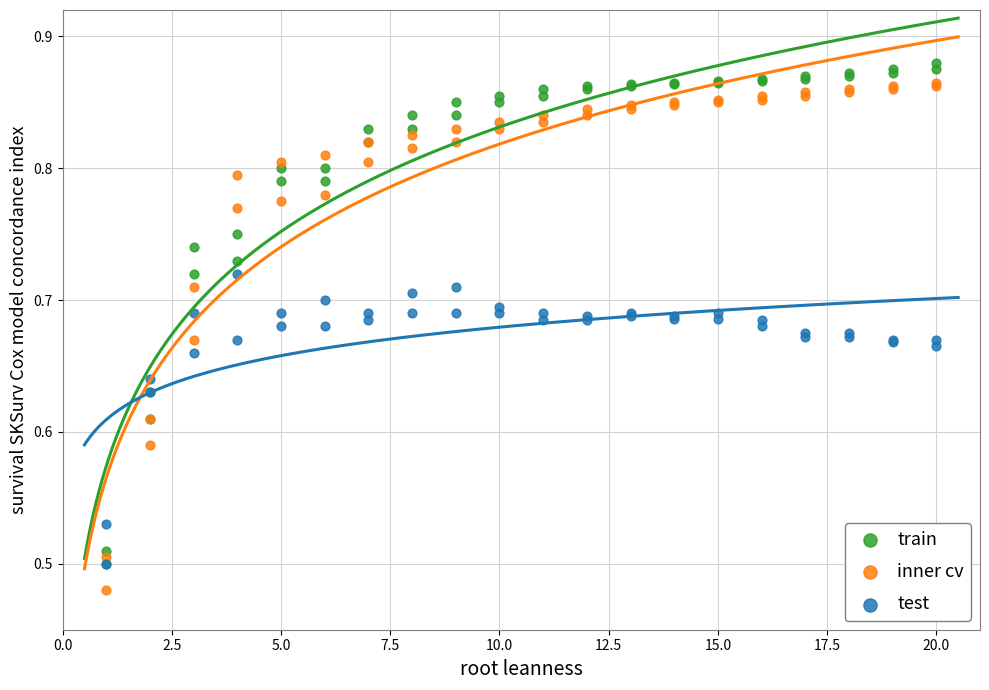

Which series reaches the minimum Y coordinate?

inner cv